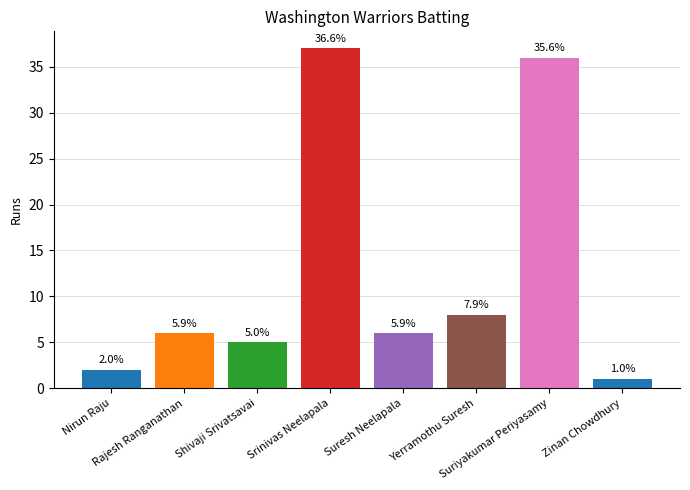

Rank the categories by value from highest to lowest.

Srinivas Neelapala, Suriyakumar Periyasamy, Yerramothu Suresh, Rajesh Ranganathan, Suresh Neelapala, Shivaji Srivatsavai, Nirun Raju, Zinan Chowdhury